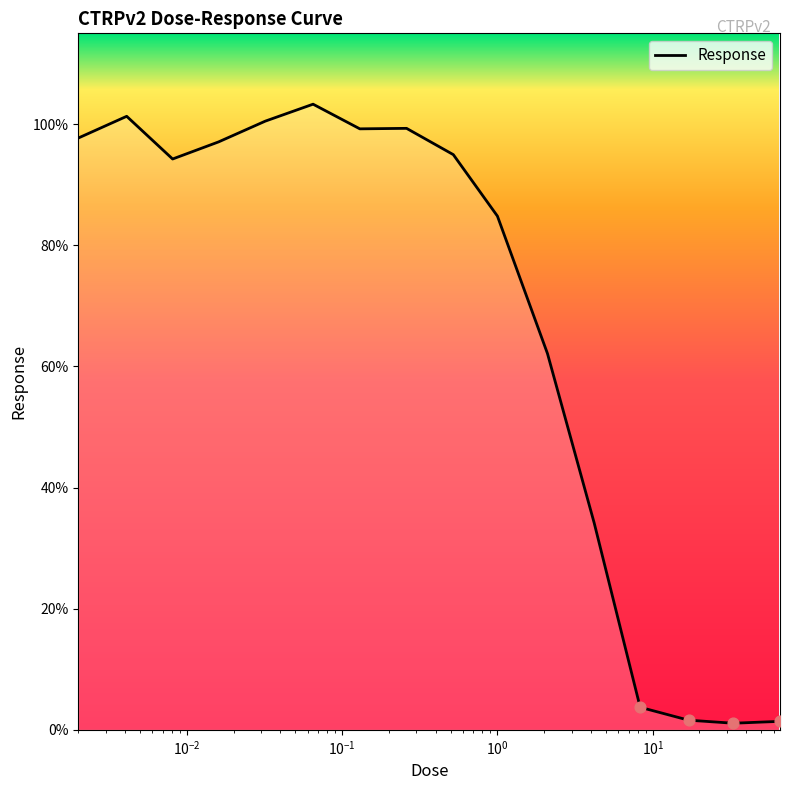

What is the maximum value shown in the chart?

103.3